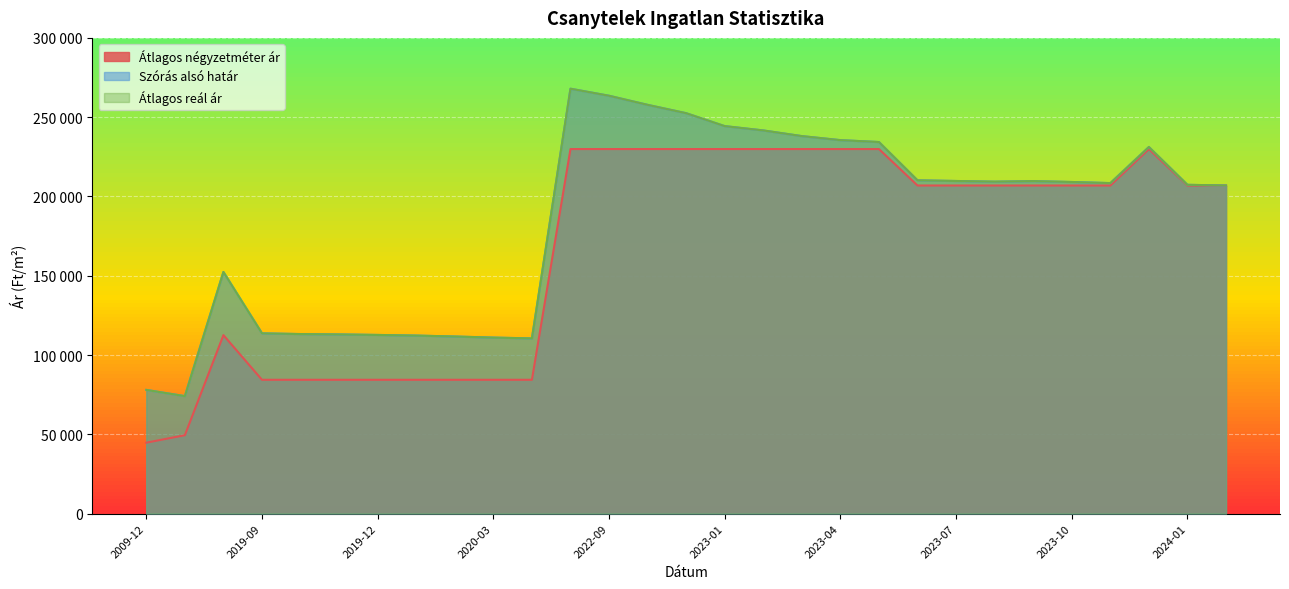

Is it true that Szórás alsó határ equals 244364 at 2023-01?

True